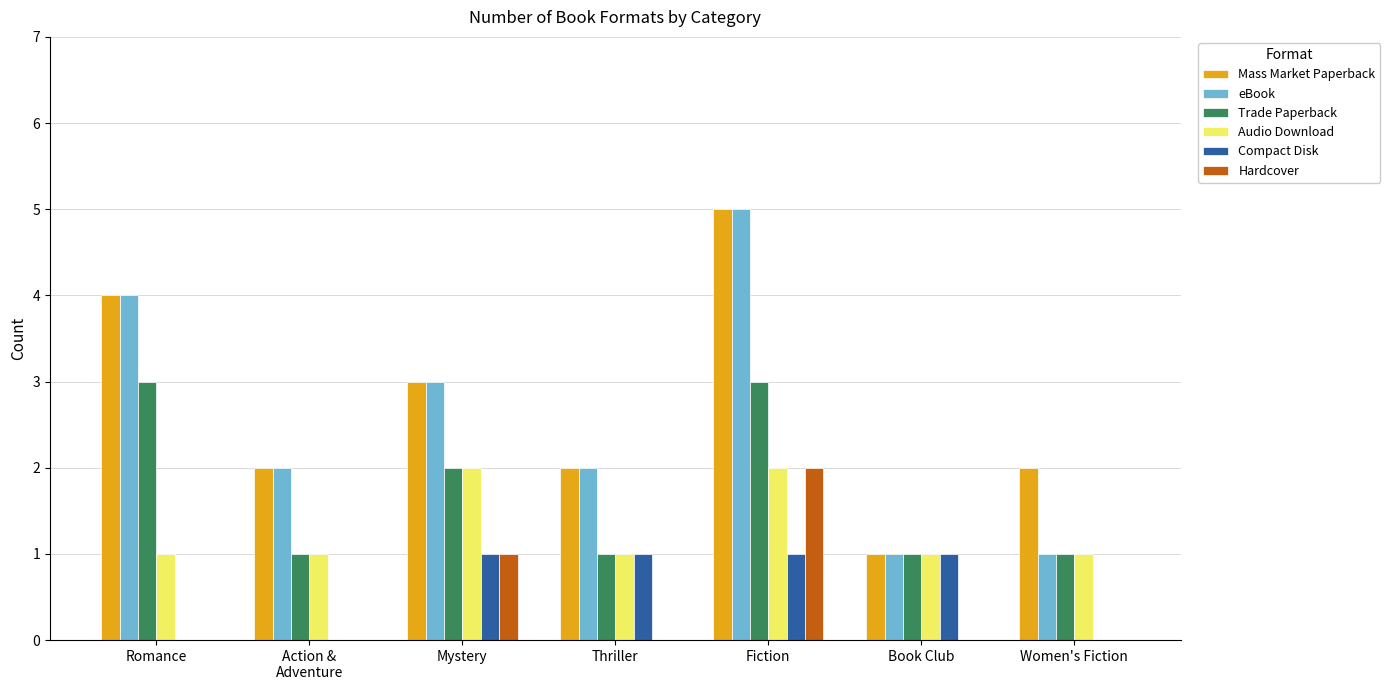

Is the value of Mass Market Paperback at Action &
Adventure greater than the value of Hardcover at Thriller?

Yes